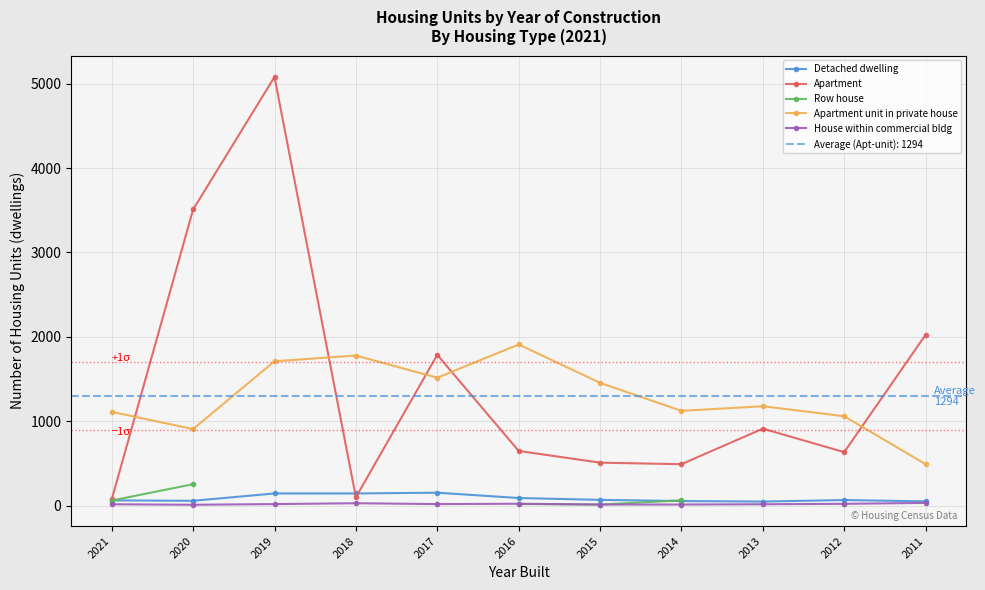

Rank the categories by House within commercial bldg value from highest to lowest.

2011, 2018, 2016, 2012, 2019, 2017, 2021, 2013, 2015, 2014, 2020